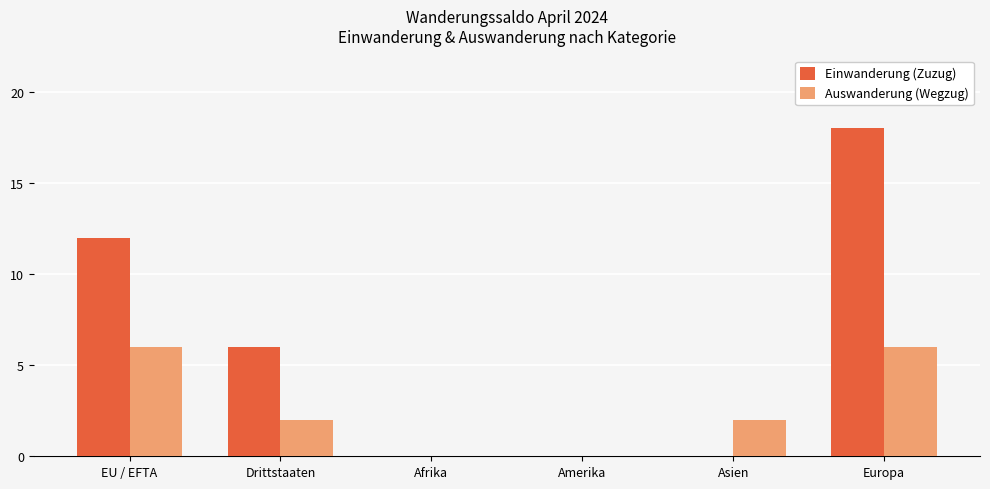

How many distinct data groups are displayed?

2